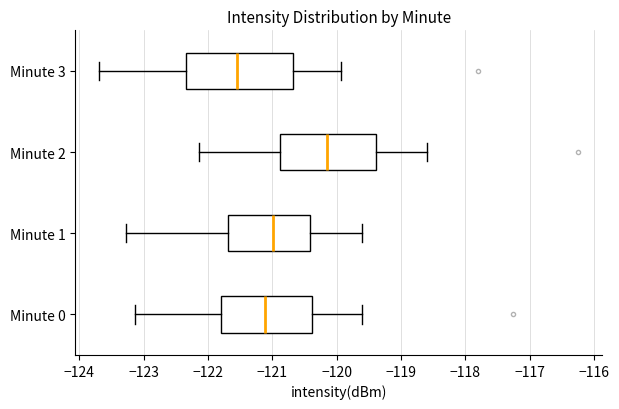

Reading bottom to top, transcribe this box plot: for each box, give where its median line is, the range the box spans, and where its two whiskers end, as read against the x-axis. The values are not printed on the chart, so give them approximately, as read against the axis.

Minute 0: median -121.1, box -121.8 to -120.4, whiskers -123.1 to -119.6
Minute 1: median -121.0, box -121.7 to -120.4, whiskers -123.3 to -119.6
Minute 2: median -120.1, box -120.9 to -119.4, whiskers -122.1 to -118.6
Minute 3: median -121.6, box -122.3 to -120.7, whiskers -123.7 to -119.9